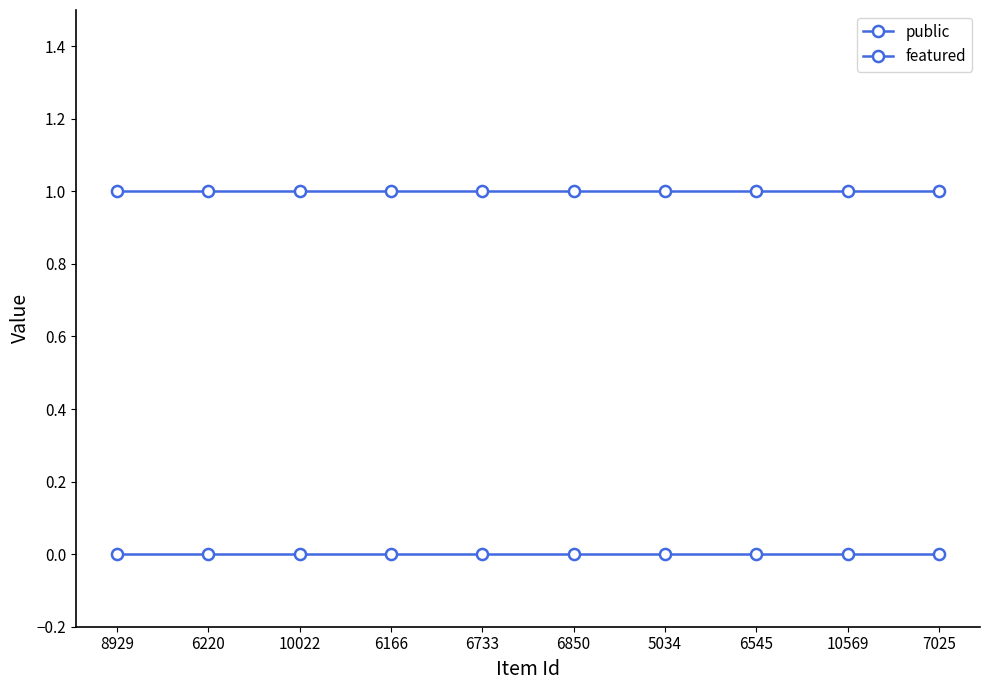

List the labels in order of featured value, smallest first.

8929, 6220, 10022, 6166, 6733, 6850, 5034, 6545, 10569, 7025